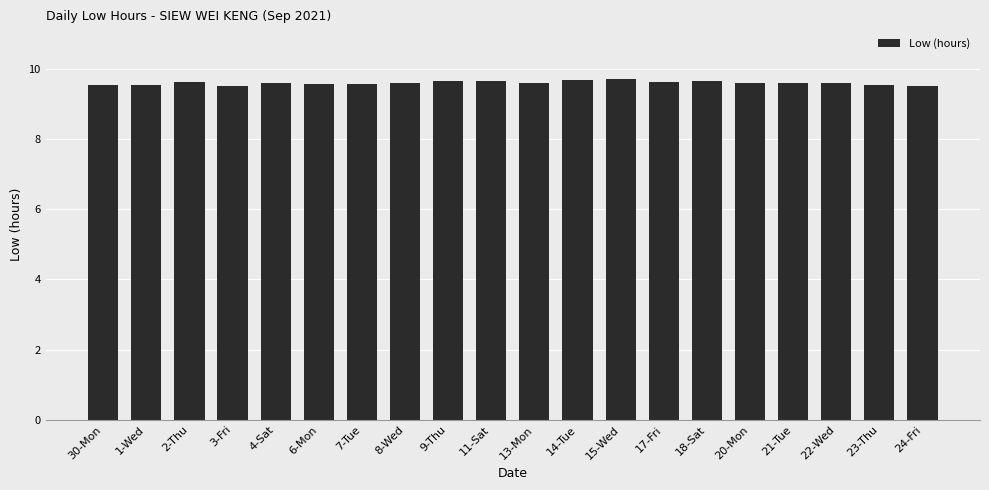

Is it true that the value at 23-Thu is 9.5?

True